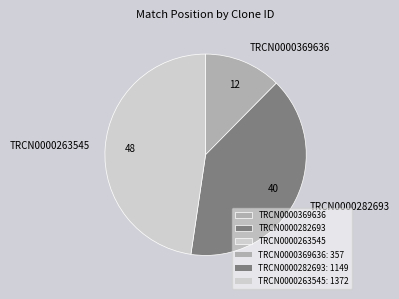

True or false: TRCN0000369636 accounts for 3% of the total.

False